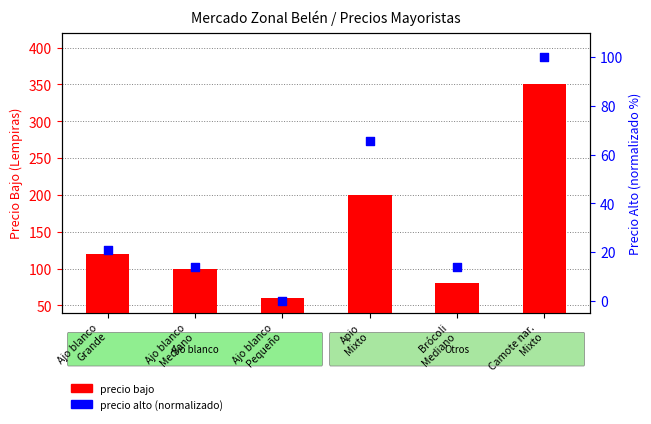

What is the total value across all series at Ajo blanco
Pequeño?

60.0